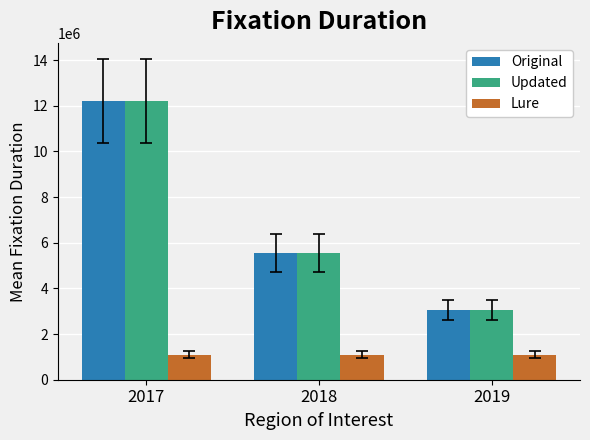

How many groups of bars are there?

3